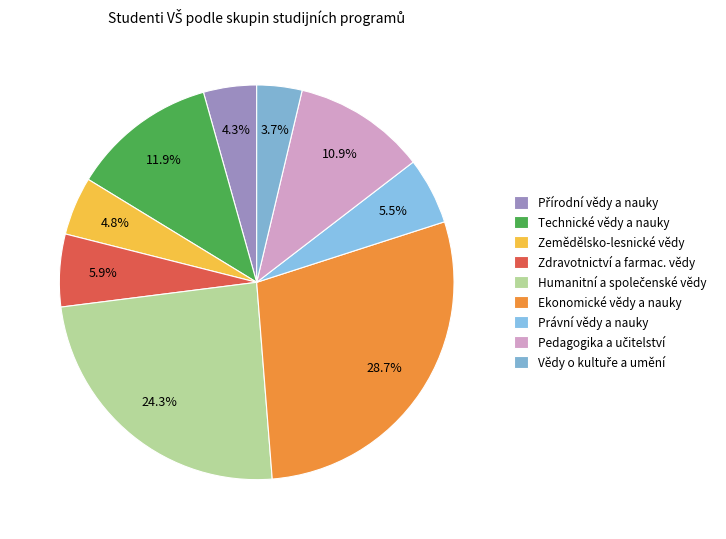

Count the number of slices in the pie.

9